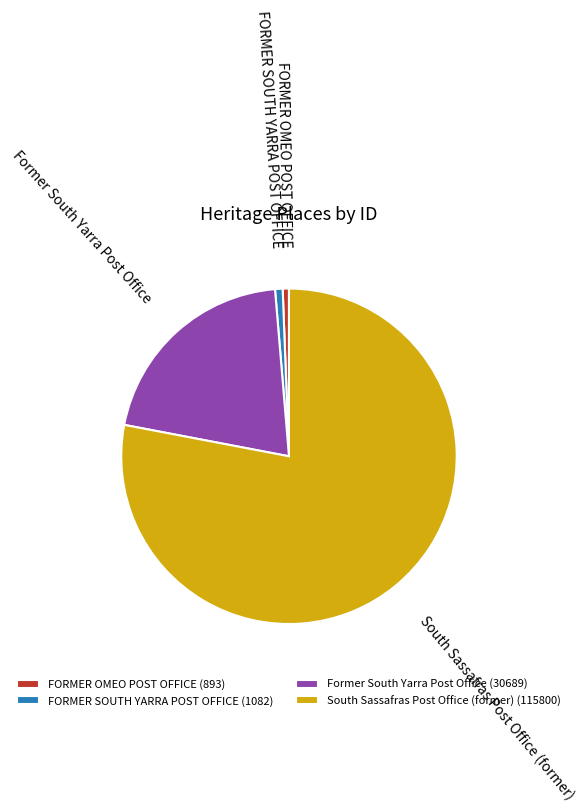

What is the ratio of the value at FORMER OMEO POST OFFICE to the value at FORMER SOUTH YARRA POST OFFICE?

0.8